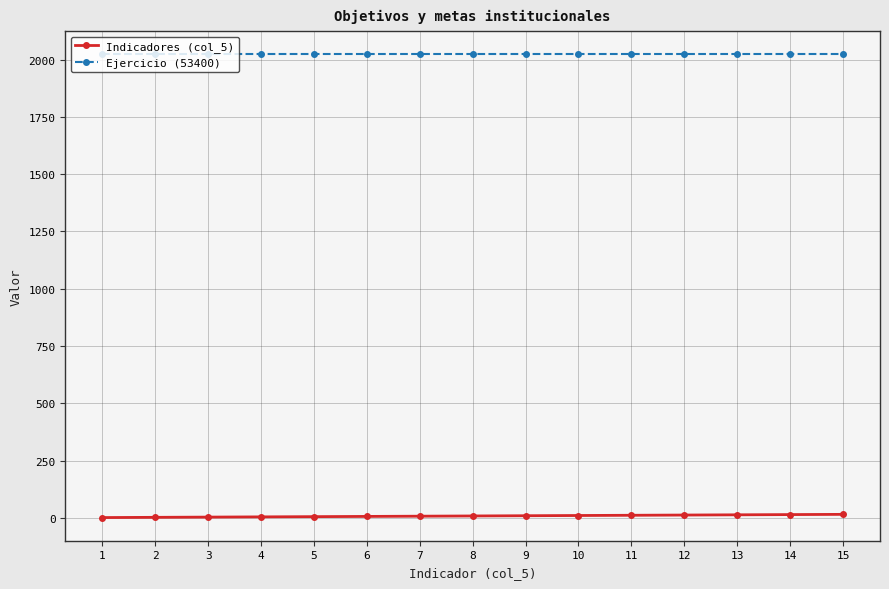

How many lines are shown in the chart?

2